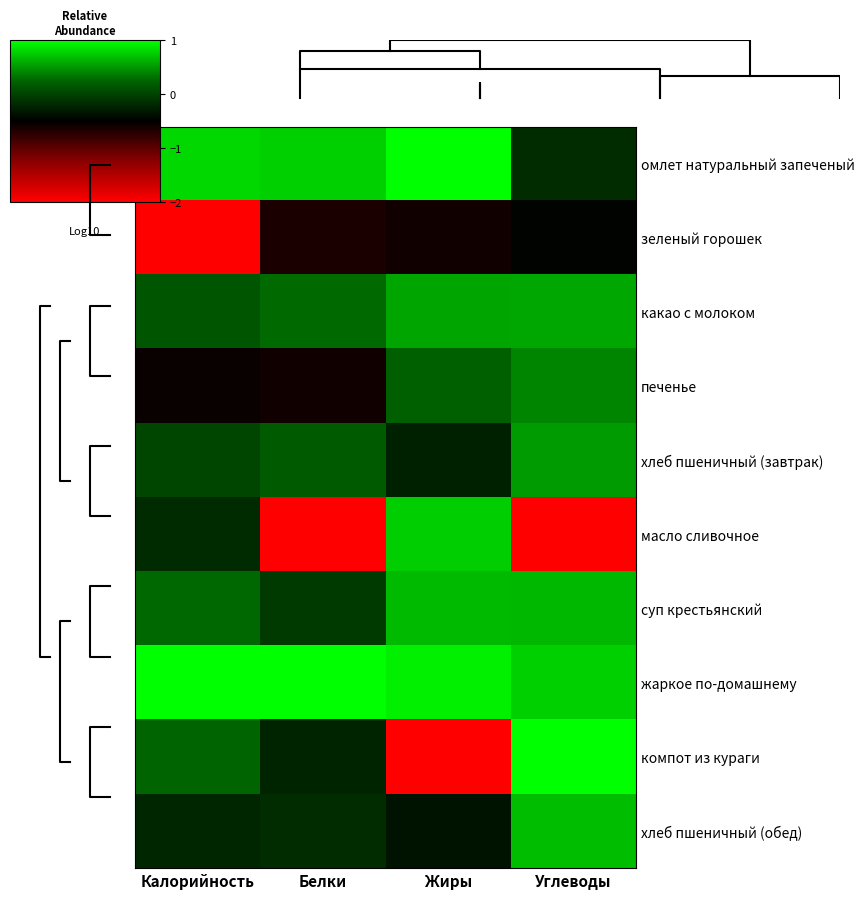

Between Калорийность and Белки, which is larger?

Калорийность